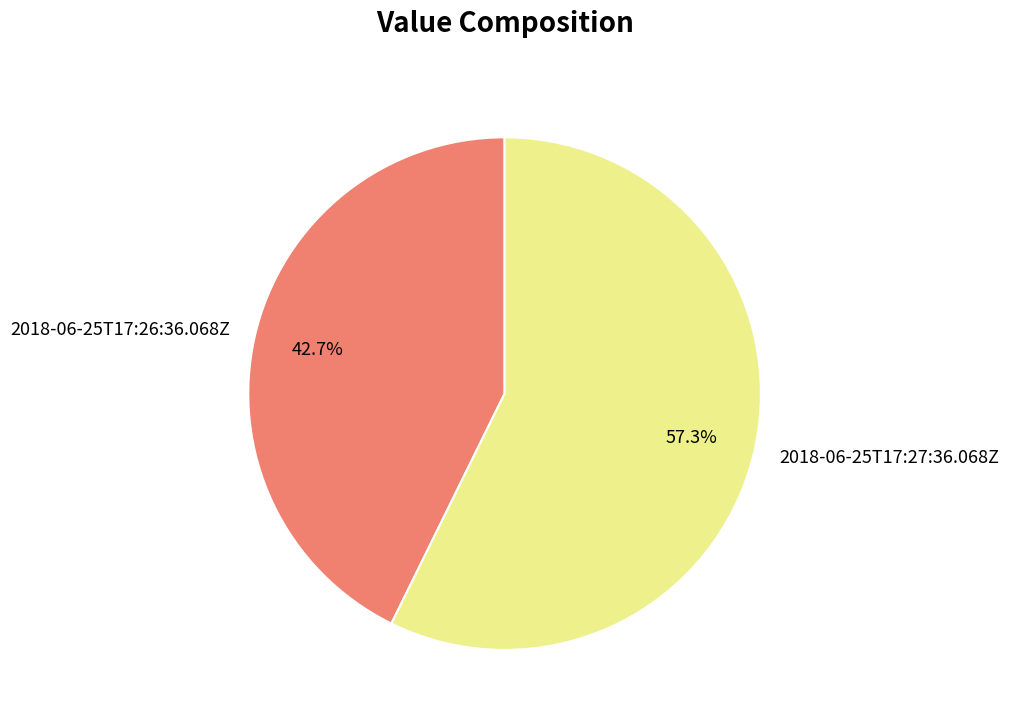

What percentage do 2018-06-25T17:27:36.068Z and 2018-06-25T17:26:36.068Z together represent?

100.0%